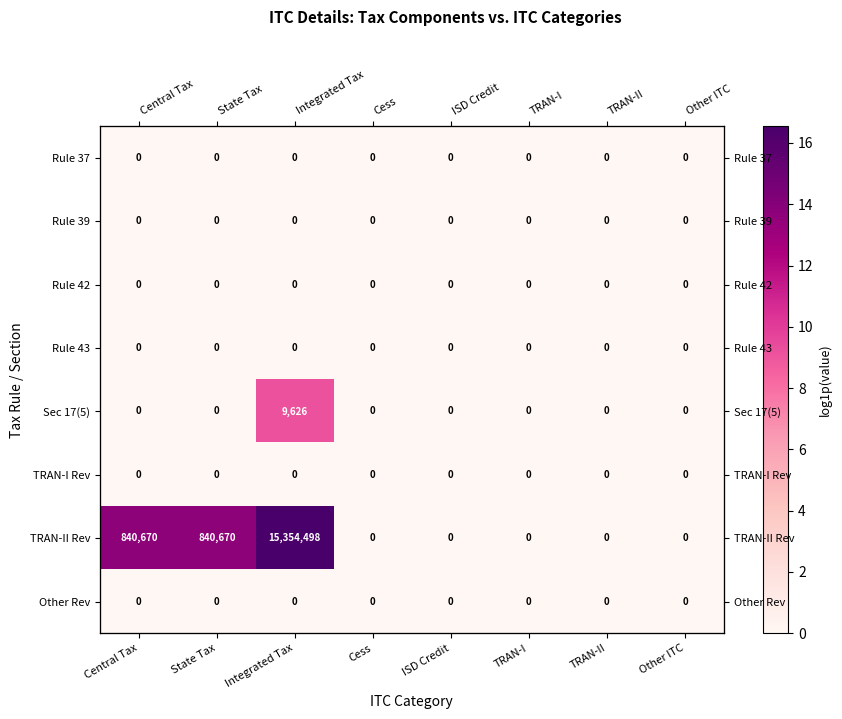

At which category is the sum across all series the highest?

Integrated Tax